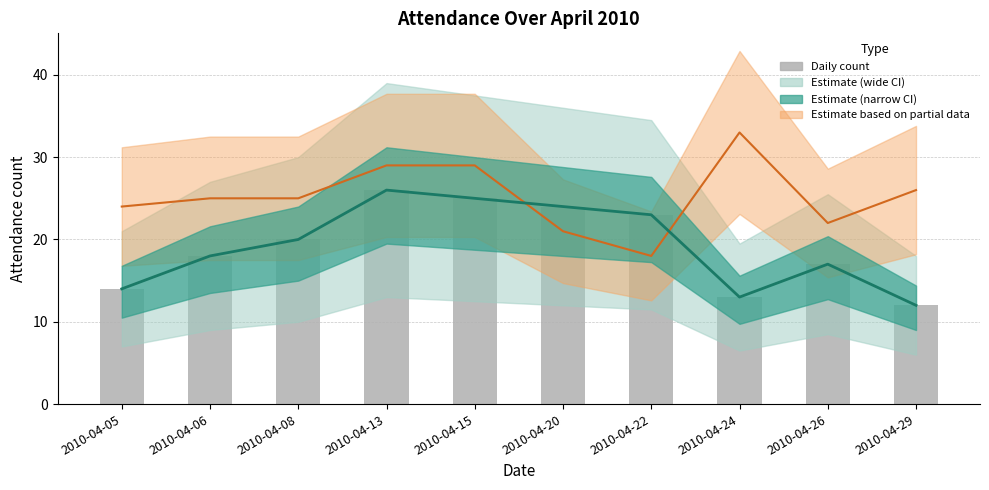

Reading right to left, transcribe all the data shown in this chart.

Estimate (mean): 2010-04-29=12	2010-04-26=17	2010-04-24=13	2010-04-22=23	2010-04-20=24	2010-04-15=25	2010-04-13=26	2010-04-08=20	2010-04-06=18	2010-04-05=14
Daily attendance: 2010-04-29=12	2010-04-26=17	2010-04-24=13	2010-04-22=23	2010-04-20=24	2010-04-15=25	2010-04-13=26	2010-04-08=20	2010-04-06=18	2010-04-05=14